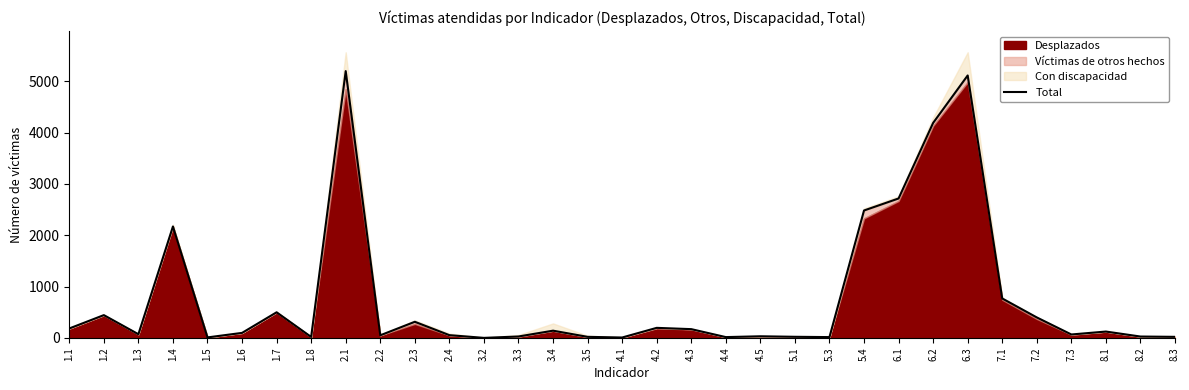

What is the difference between the maximum and second lowest values?

5187